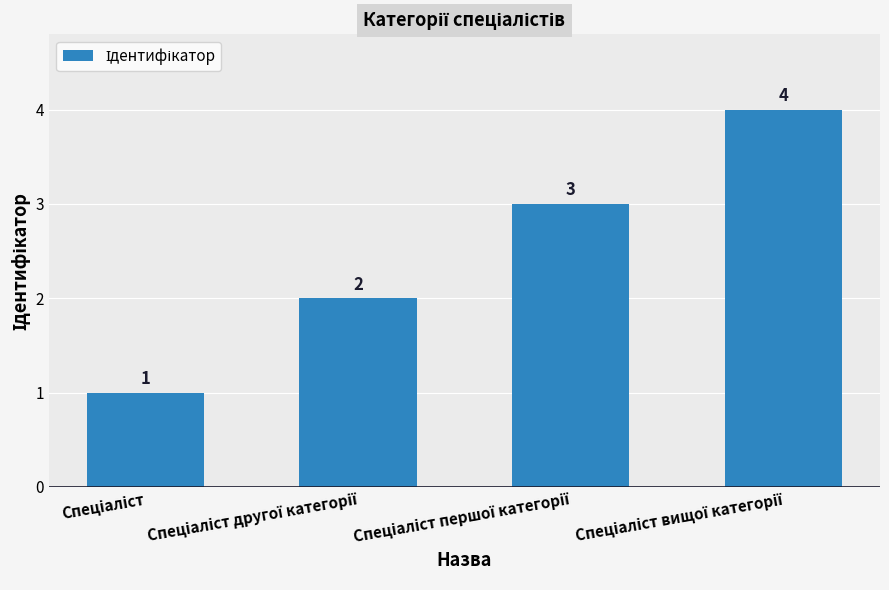

How many categories are shown in the chart?

4